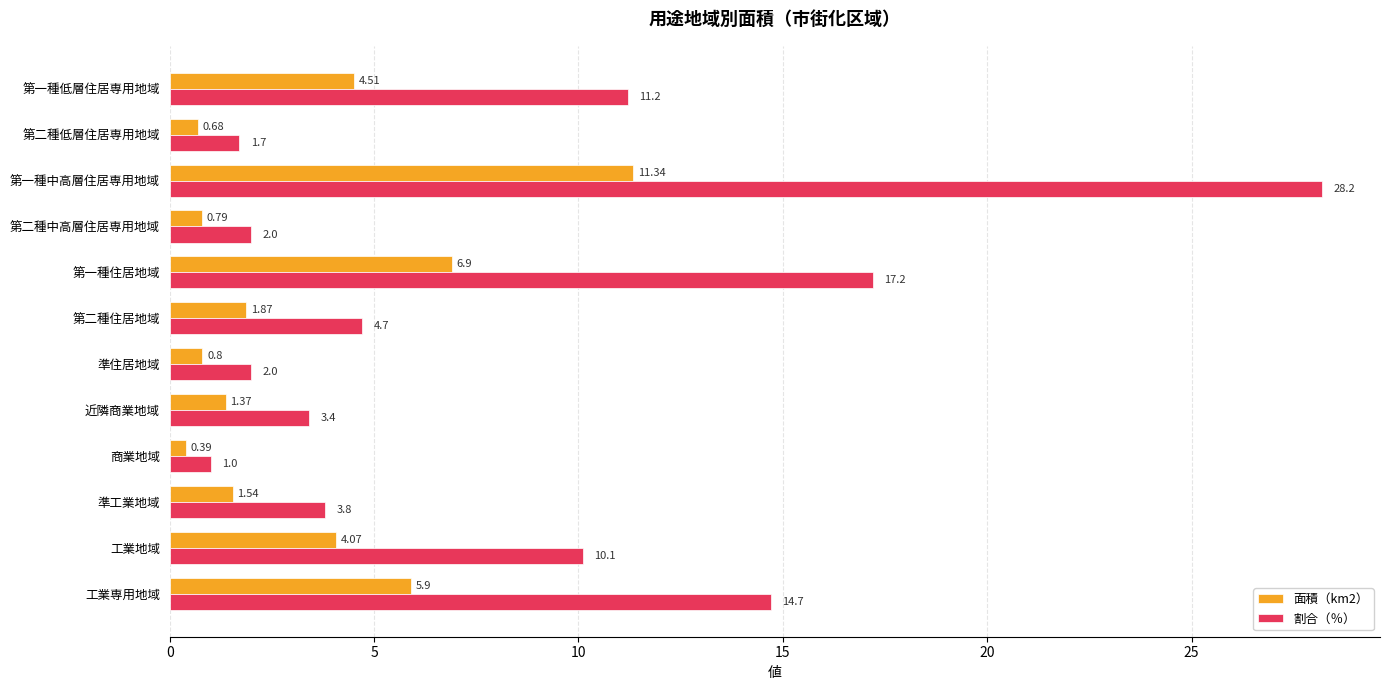

Which category has the lowest value across all series?

商業地域